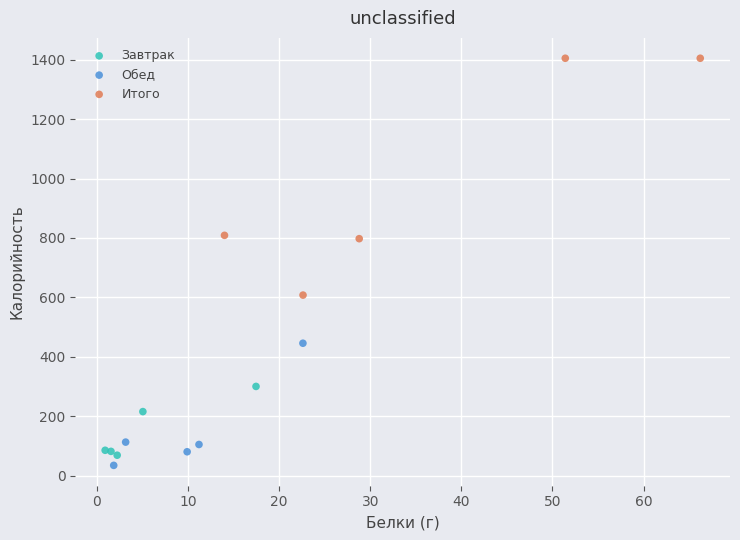

Which series has the widest spread of Y values?

Итого